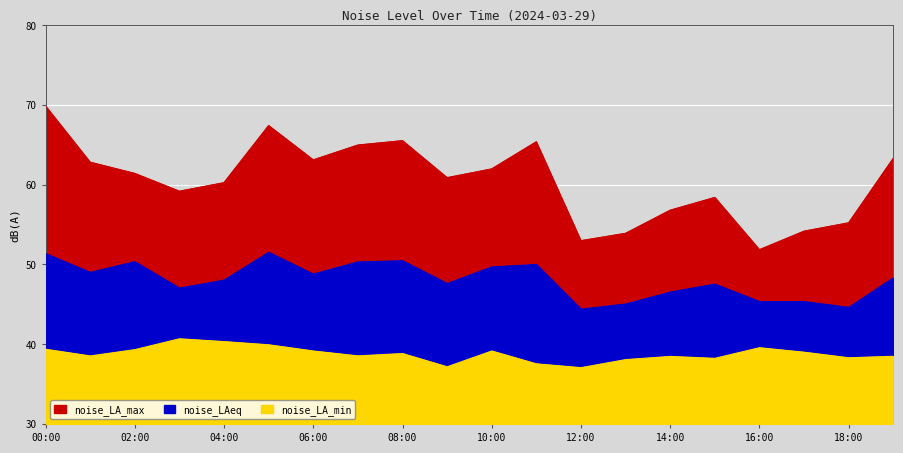

What is the value of the noise_LAeq point at the 18th from the left?

45.4